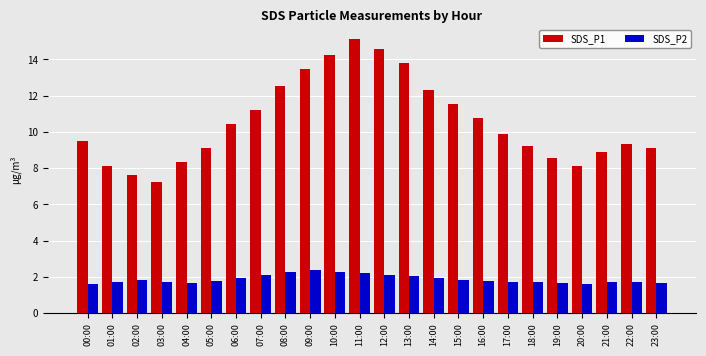

List the series in order of their overall mean, highest first.

SDS_P1, SDS_P2